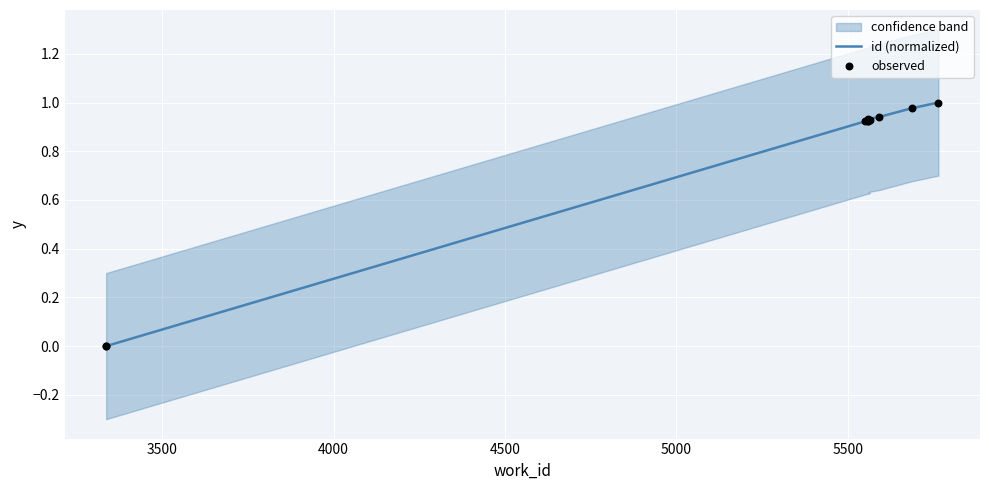

Which series reaches the minimum Y coordinate?

id (normalized)